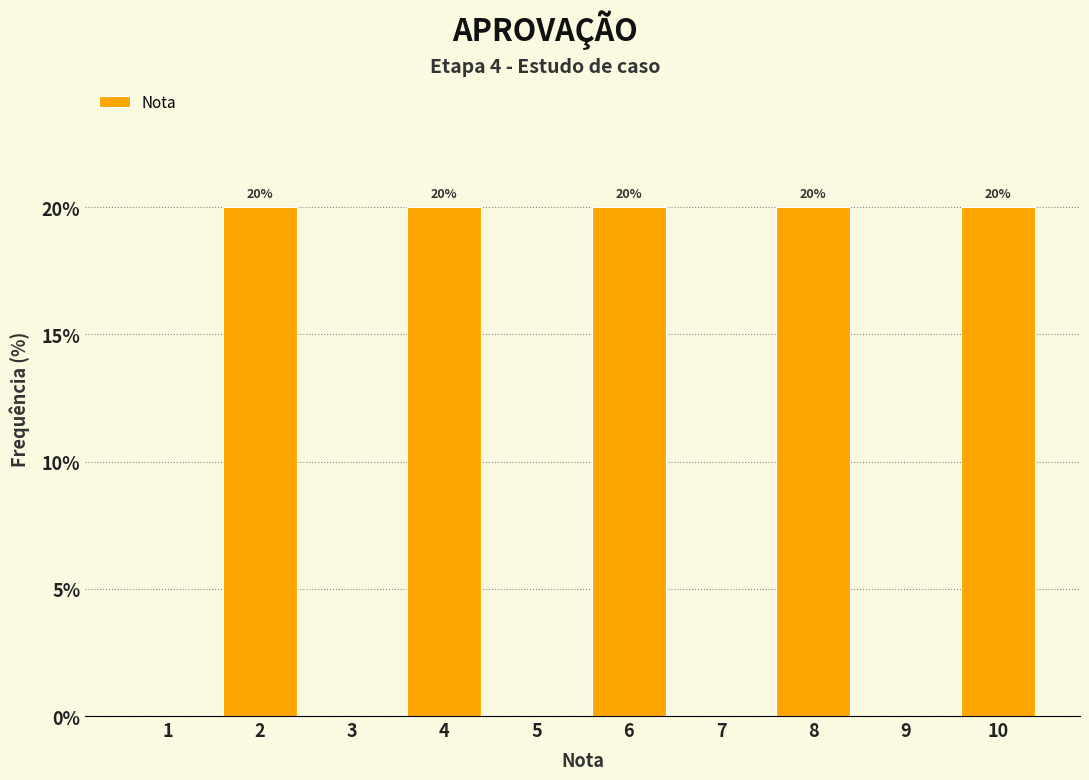

Reading left to right, what are all the values shown in this chart?

1=0	2=20	3=0	4=20	5=0	6=20	7=0	8=20	9=0	10=20